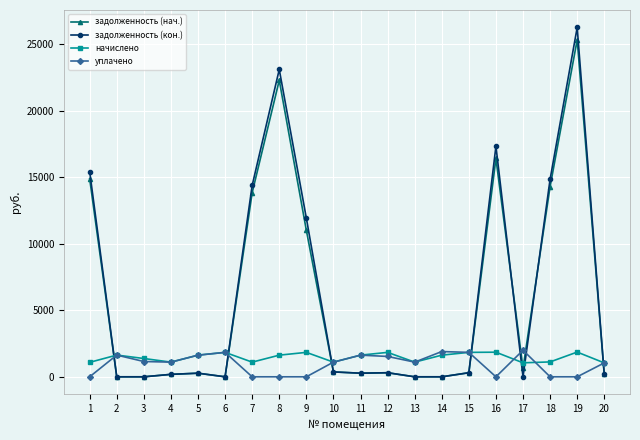

How many lines are shown in the chart?

4